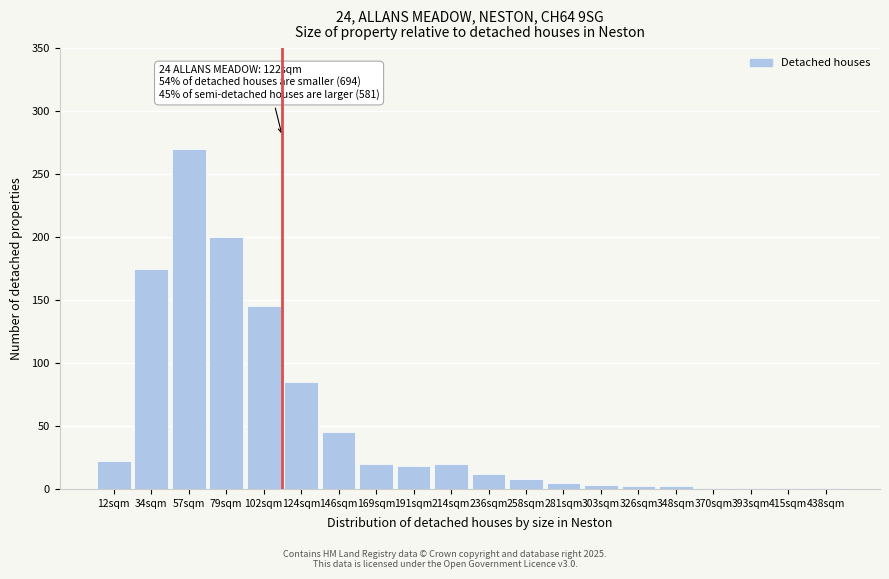

What is the change in value from 102sqm to 236sqm?

-133